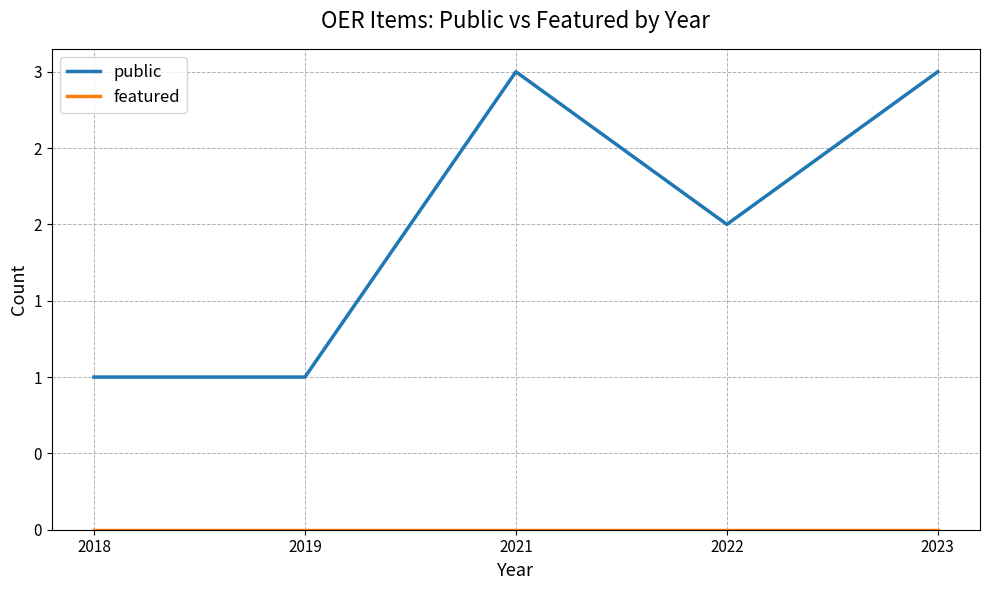

Does the chart display data point markers on the line(s)?

No